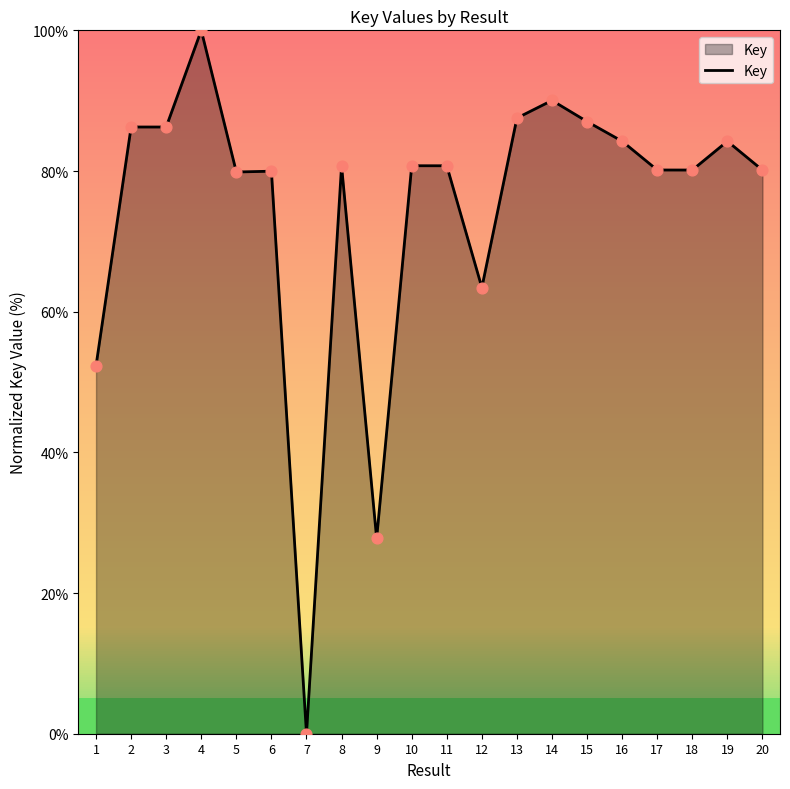

What is the change in value from 3 to 7?

-86.3